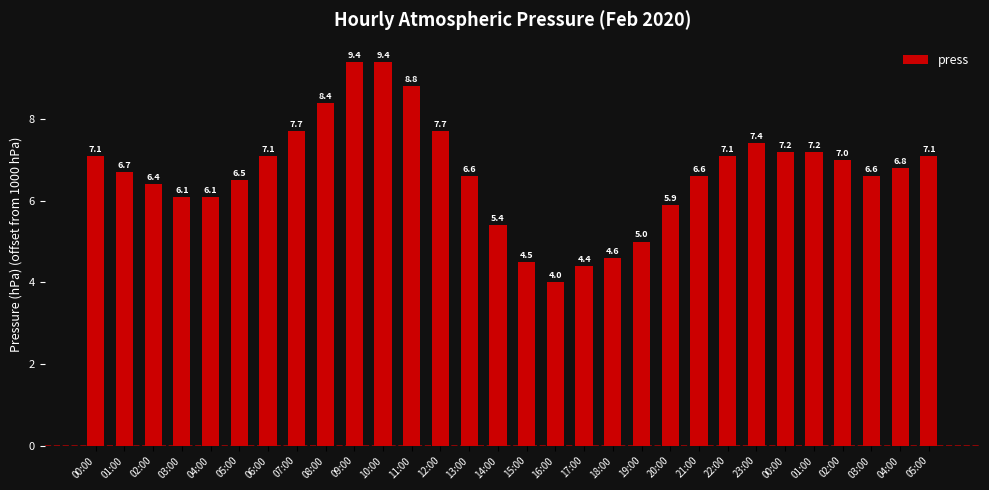

Count the number of categories in the chart.

30